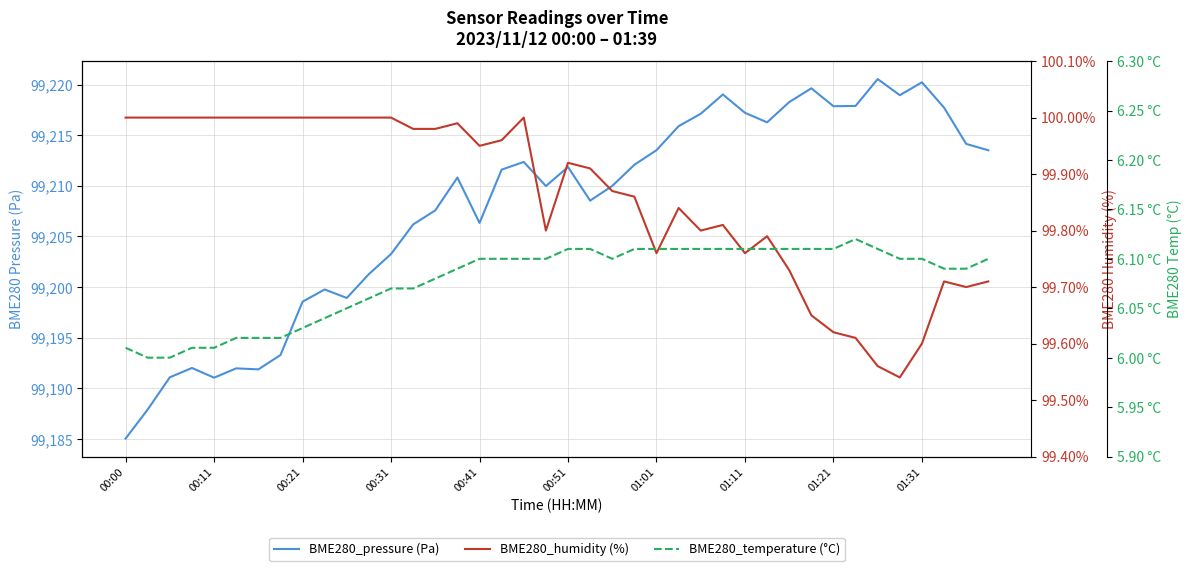

What position from the left is 00:21?

3